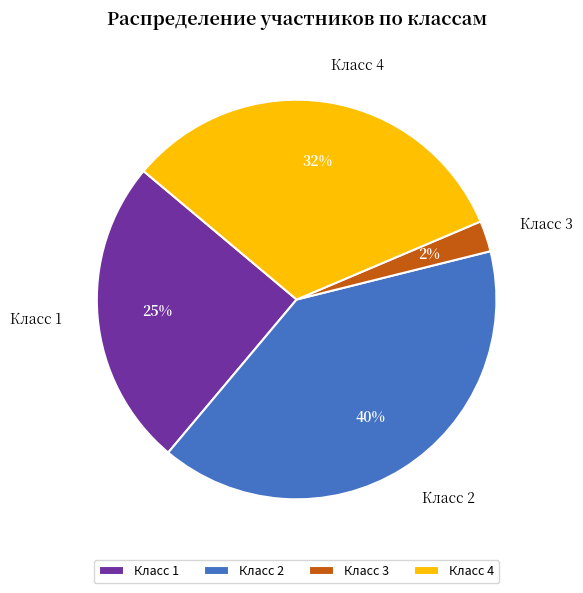

To the nearest percent, what percentage of the pie is Класс 2?

40%